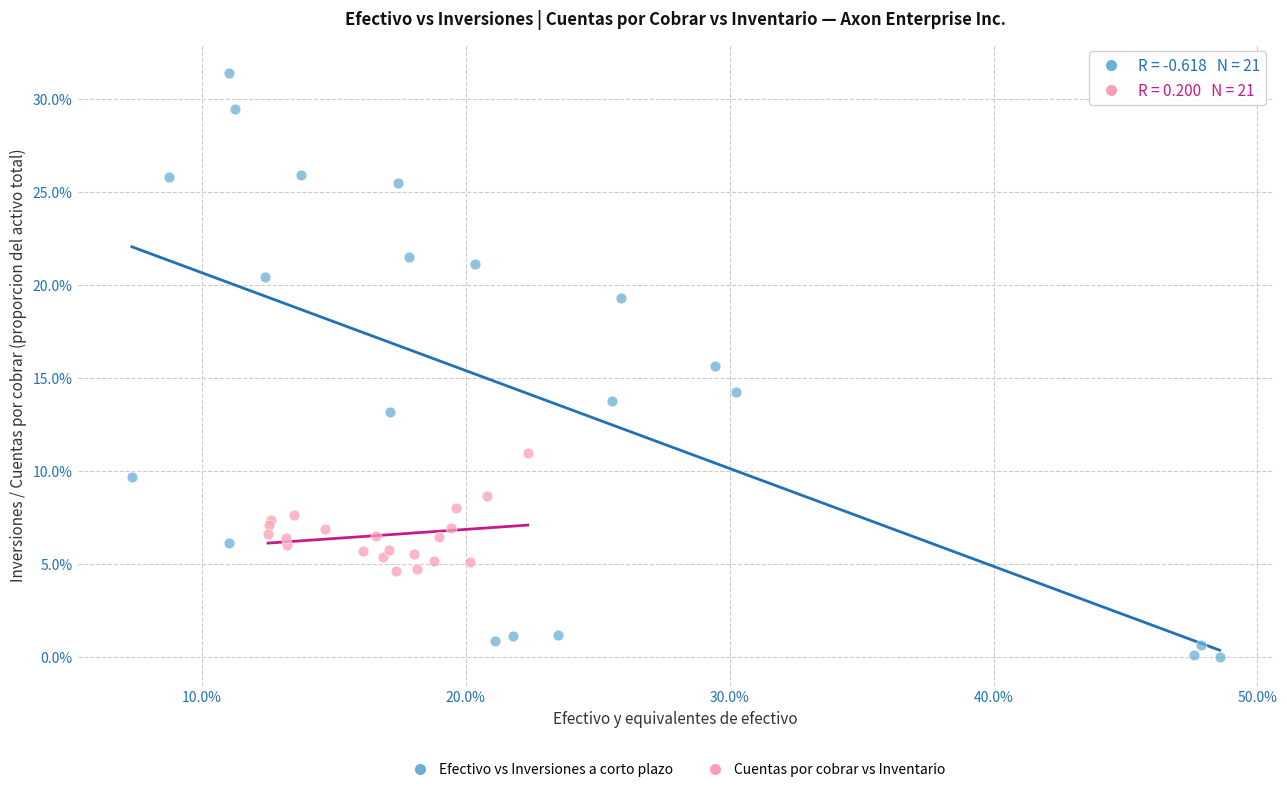

Which series has the widest spread of Y values?

Efectivo vs Inversiones a corto plazo